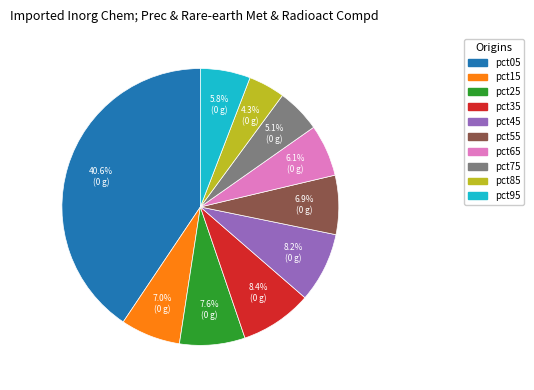

Count the number of slices in the pie.

10